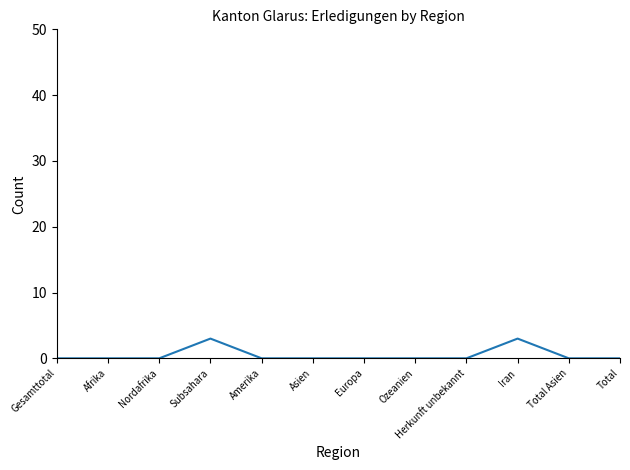

Reading right to left, transcribe all the data shown in this chart.

0	0	3	0	0	0	0	0	3	0	0	0